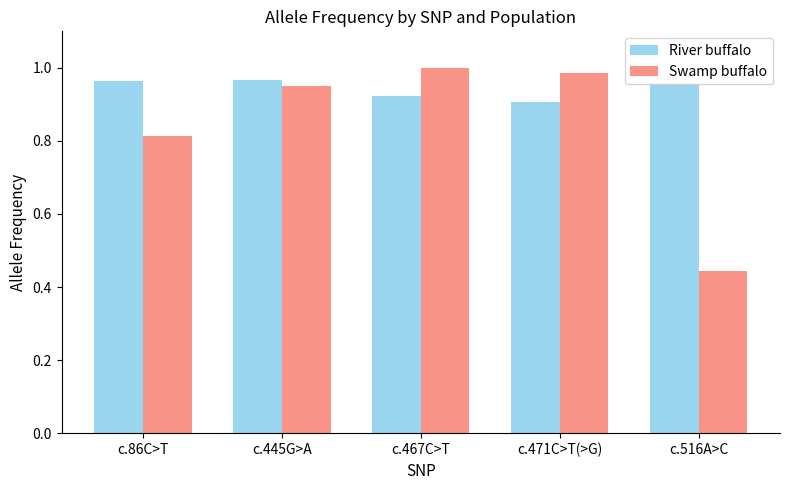

What is the sum of all Swamp buffalo values?

4.2